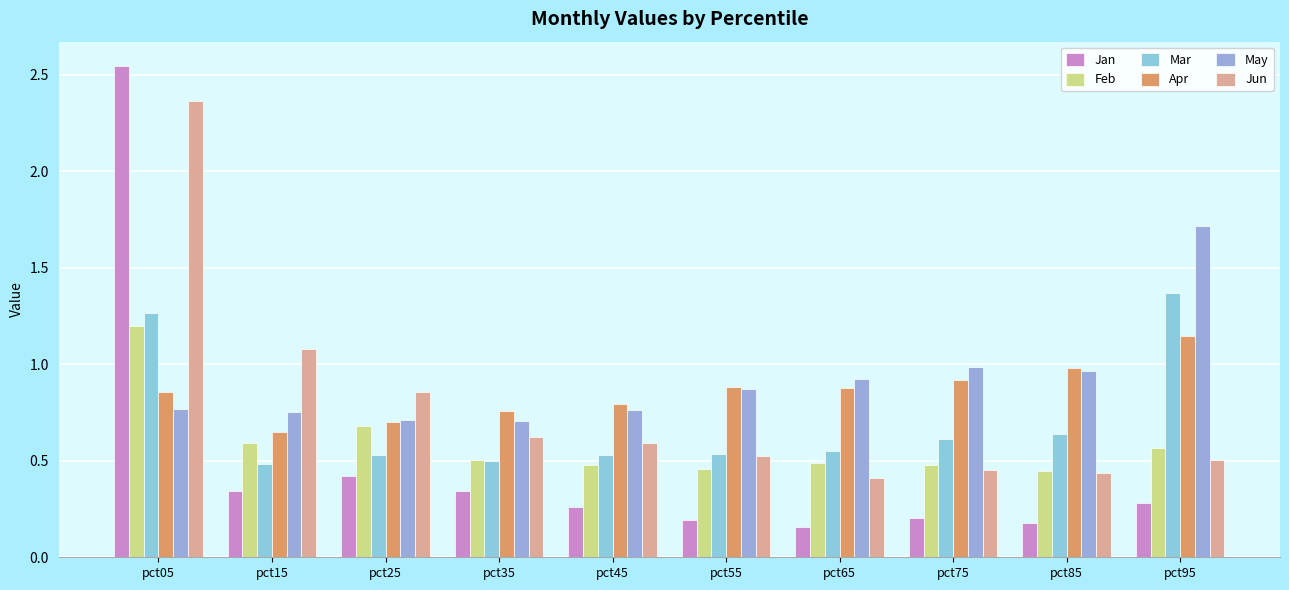

Reading right to left, what are all the values shown in this chart?

Jan: pct95=0.3	pct85=0.2	pct75=0.2	pct65=0.2	pct55=0.2	pct45=0.3	pct35=0.3	pct25=0.4	pct15=0.3	pct05=2.5
Feb: pct95=0.6	pct85=0.4	pct75=0.5	pct65=0.5	pct55=0.5	pct45=0.5	pct35=0.5	pct25=0.7	pct15=0.6	pct05=1.2
Mar: pct95=1.4	pct85=0.6	pct75=0.6	pct65=0.5	pct55=0.5	pct45=0.5	pct35=0.5	pct25=0.5	pct15=0.5	pct05=1.3
Apr: pct95=1.1	pct85=1.0	pct75=0.9	pct65=0.9	pct55=0.9	pct45=0.8	pct35=0.8	pct25=0.7	pct15=0.6	pct05=0.9
May: pct95=1.7	pct85=1.0	pct75=1.0	pct65=0.9	pct55=0.9	pct45=0.8	pct35=0.7	pct25=0.7	pct15=0.8	pct05=0.8
Jun: pct95=0.5	pct85=0.4	pct75=0.5	pct65=0.4	pct55=0.5	pct45=0.6	pct35=0.6	pct25=0.9	pct15=1.1	pct05=2.4